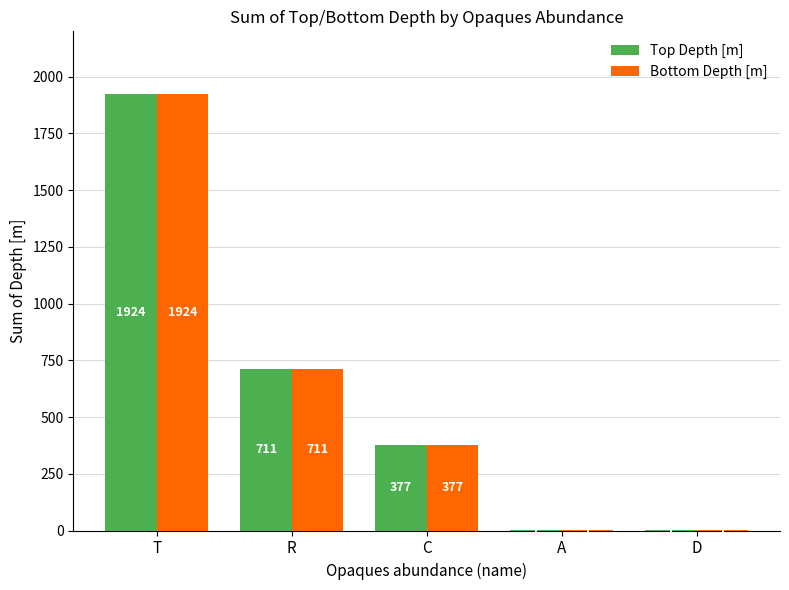

Read the Bottom Depth [m] value at R.

710.6